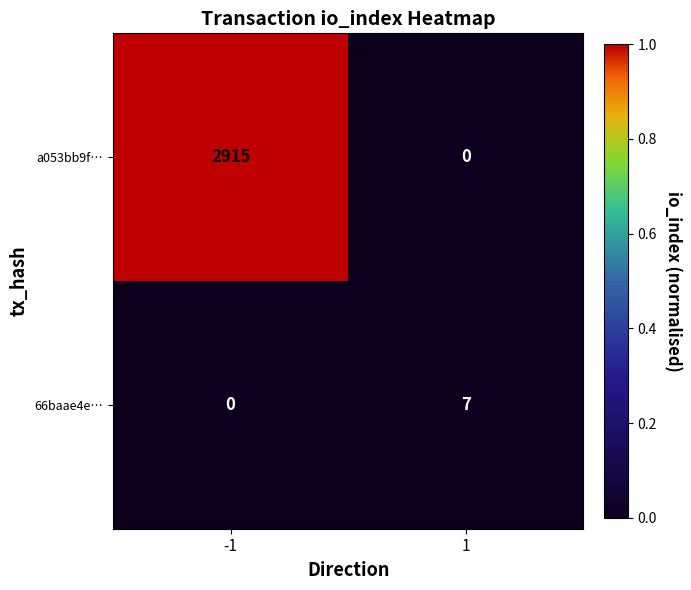

Rank the series at 1 from lowest to highest value.

a053bb9f…, 66baae4e…